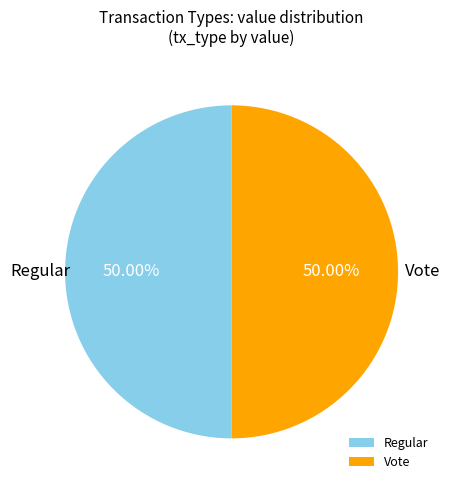

Approximately how many times larger is the value at Vote compared to Regular?

1.0